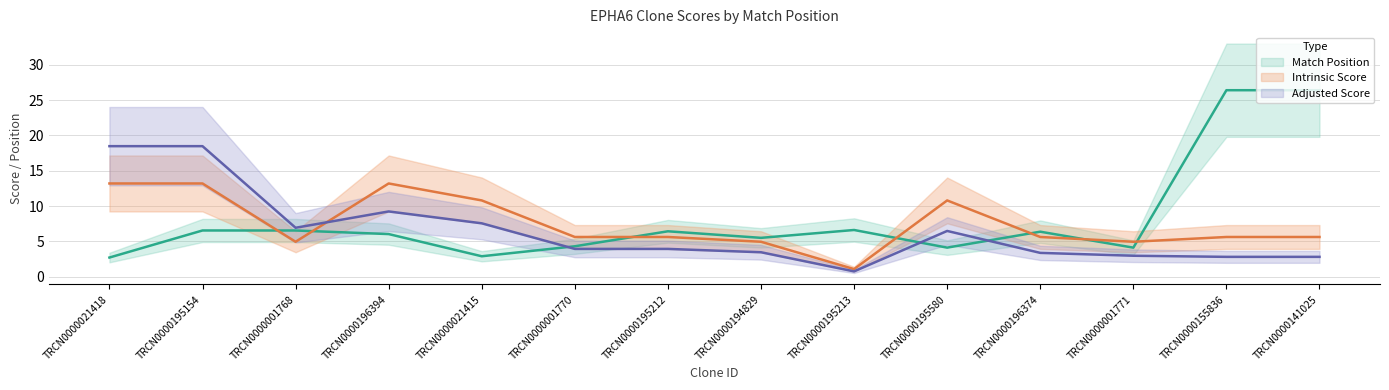

How many intersections are there between Intrinsic Score and Match Position?

7